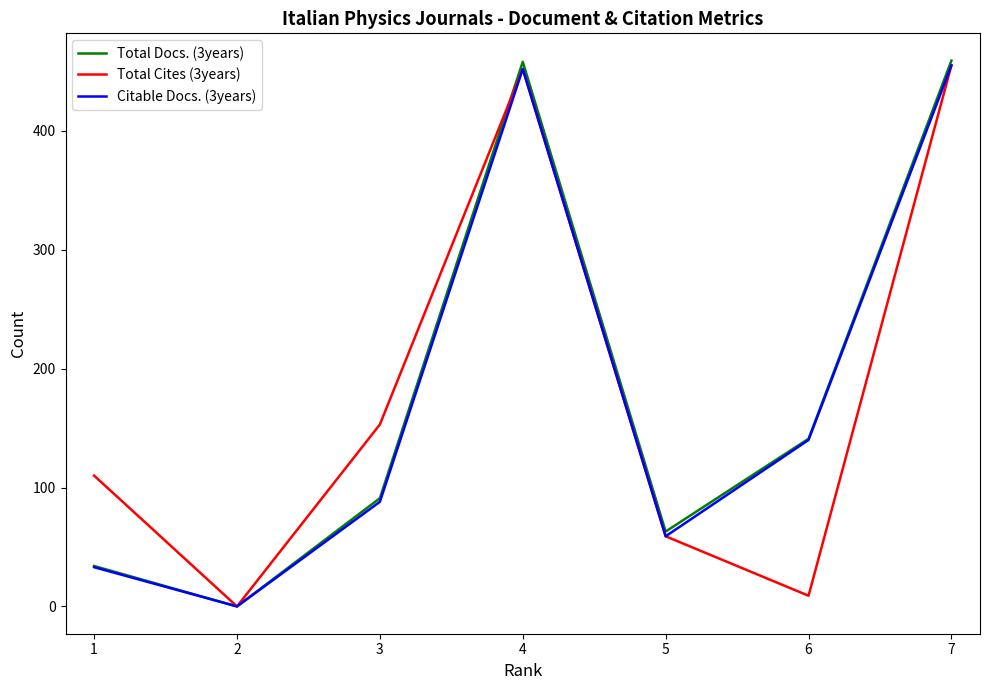

The value of Total Cites (3years) at 1 is 157. True or false?

False